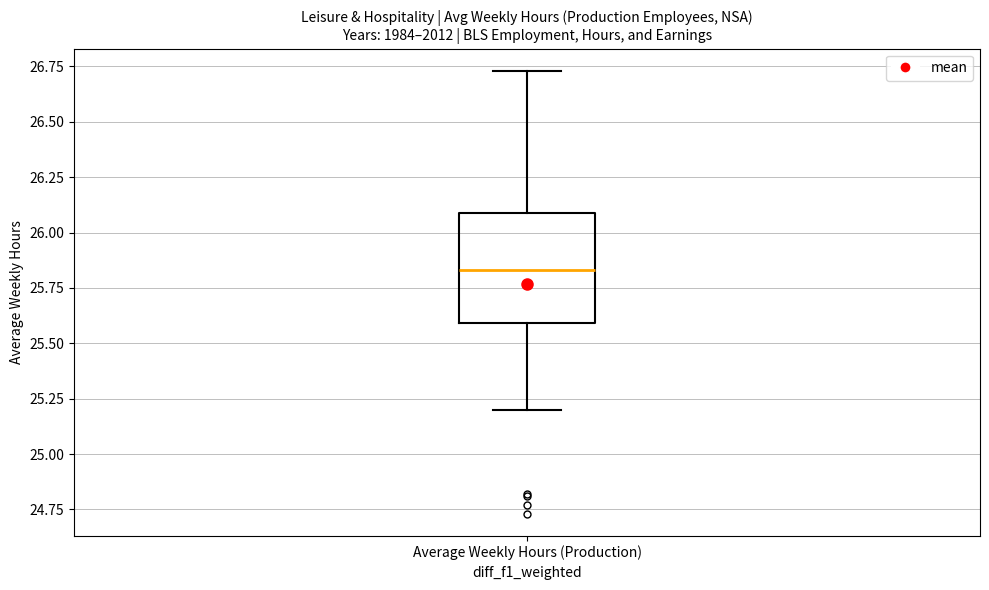

Where does the lower whisker of the box for Average Weekly Hours (Production) end on the y-axis? The values are not printed on the chart, so give them approximately, as read against the axis.

25.20